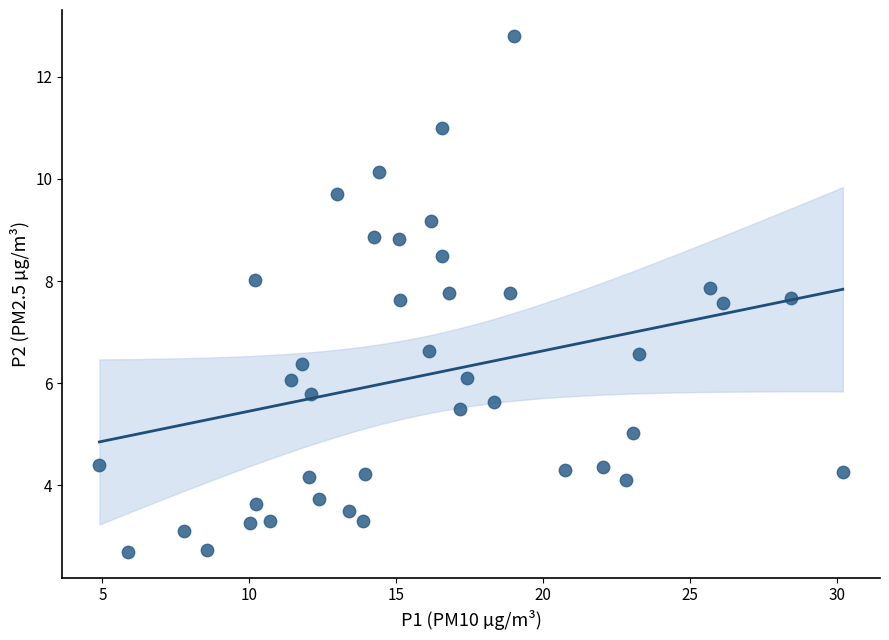

What is the range of Y values (max minus min)?

10.1